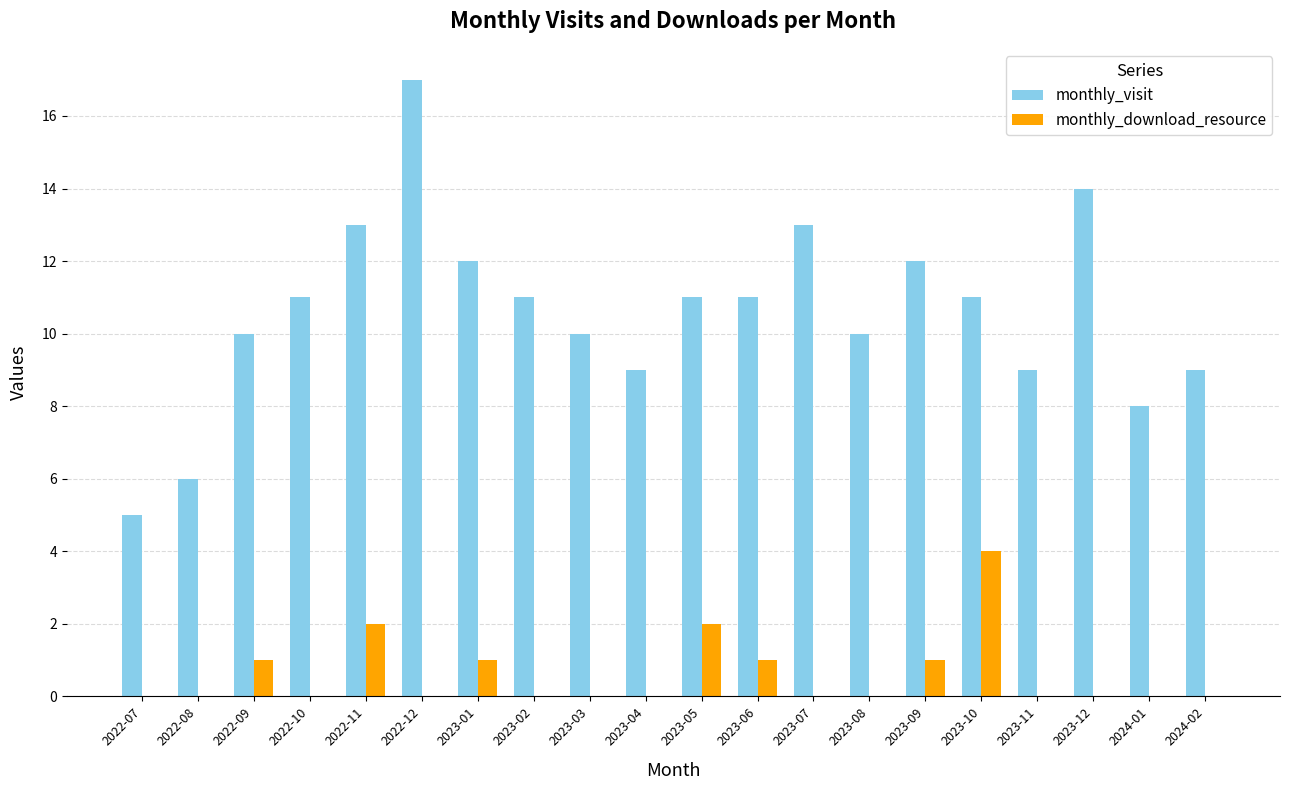

What is the total value across all series at 2023-07?

13